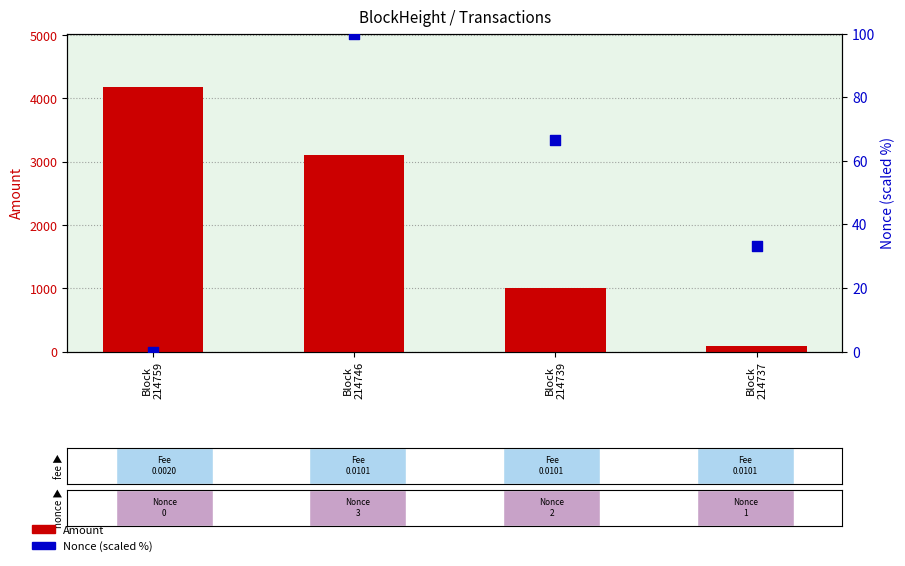

Which series has the largest total across all categories?

Amount